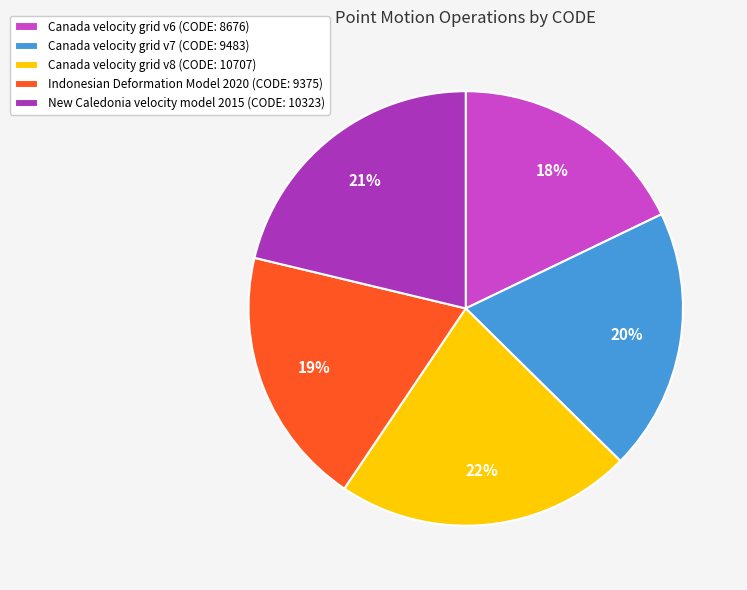

Does any single category account for the majority?

No